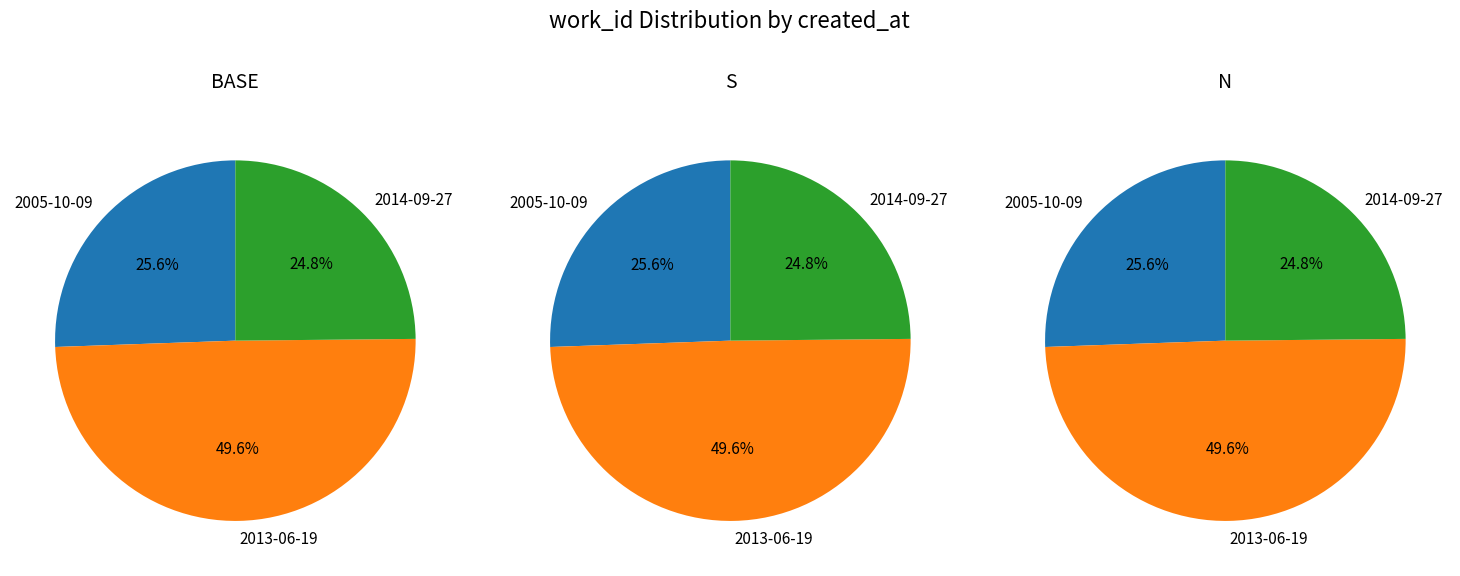

Is it true that 1 is 42% of the pie?

False